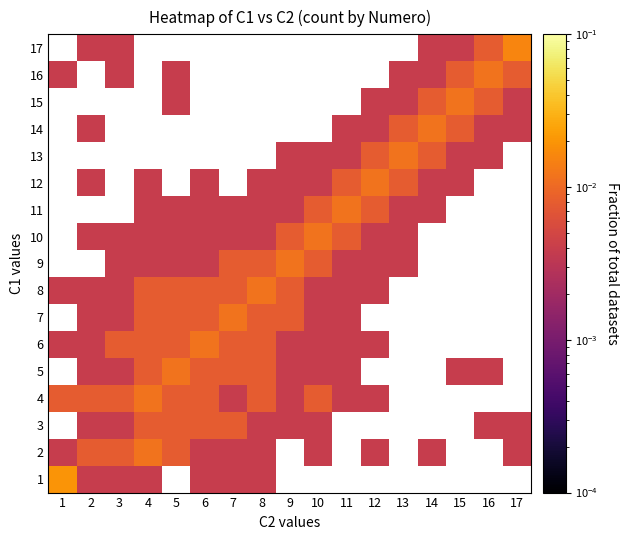

At which category does the chart reach its peak across all series?

1